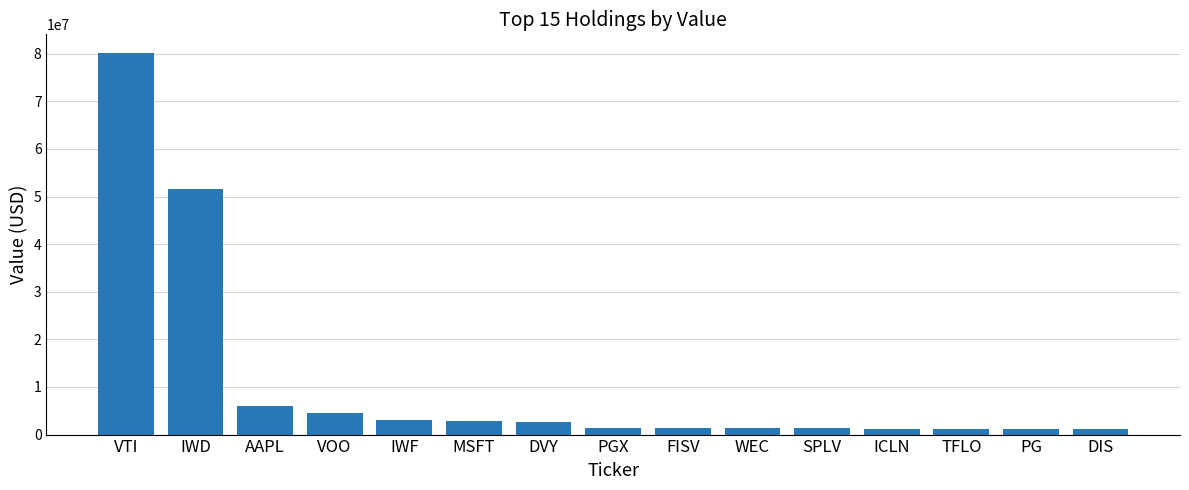

At which label is the value closest to 40583500?

IWD